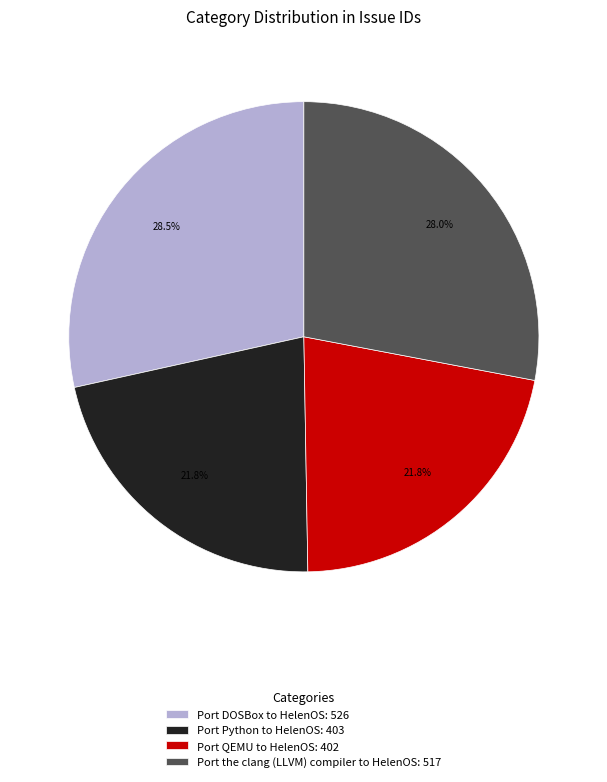

Which has a higher value, Port Python to HelenOS or Port the clang (LLVM) compiler to HelenOS?

Port the clang (LLVM) compiler to HelenOS